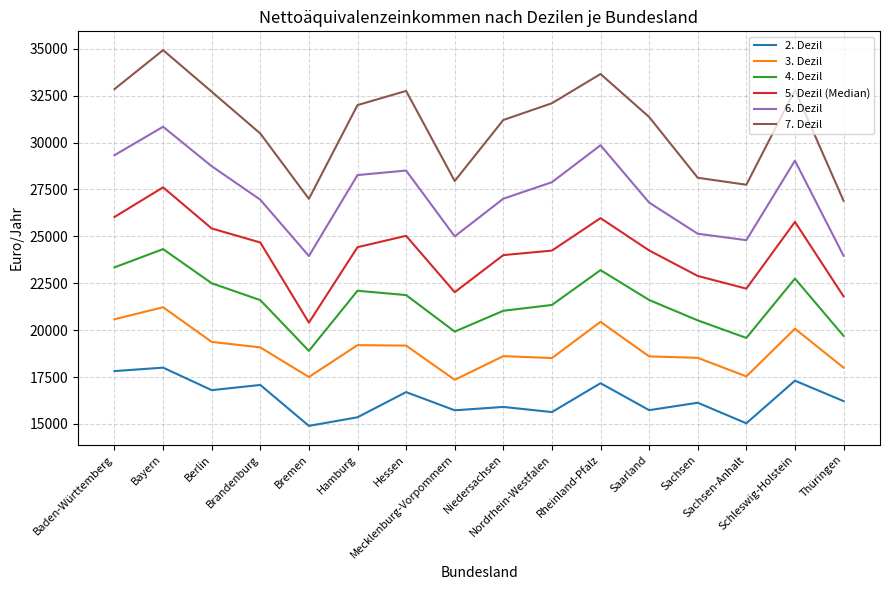

List the series in order of their overall mean, lowest first.

2. Dezil, 3. Dezil, 4. Dezil, 5. Dezil (Median), 6. Dezil, 7. Dezil